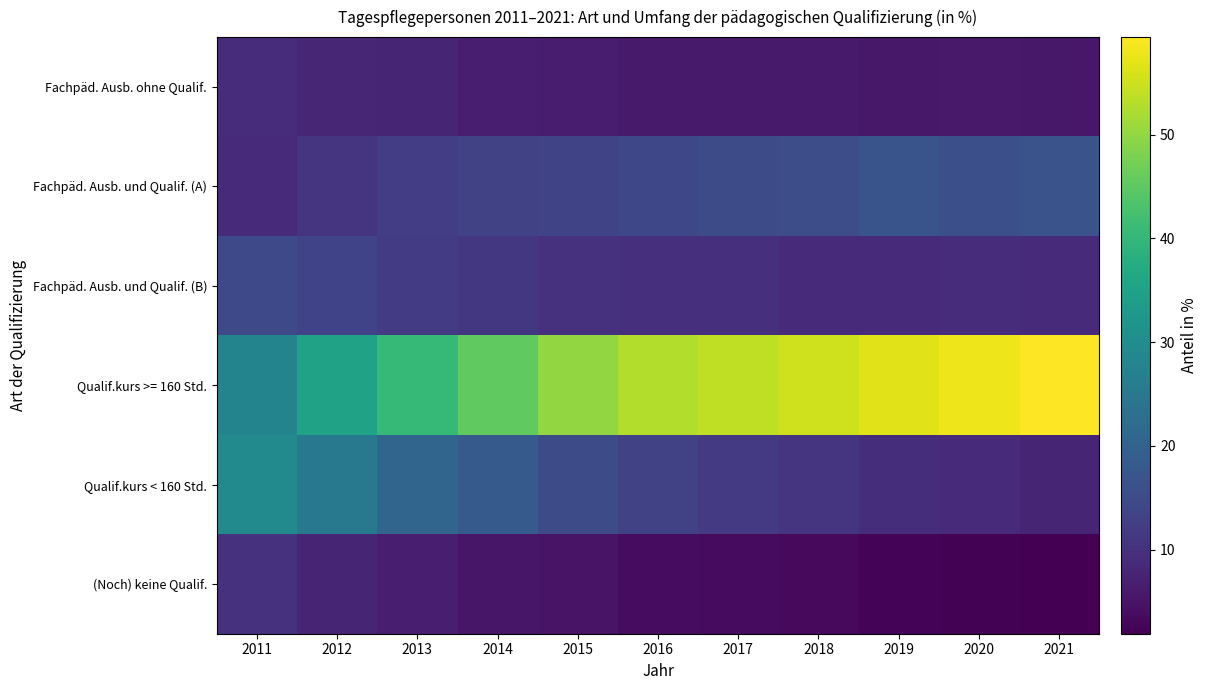

Between 2014 and 2018, which series saw the biggest shift?

Qualif.kurs >= 160 Std.